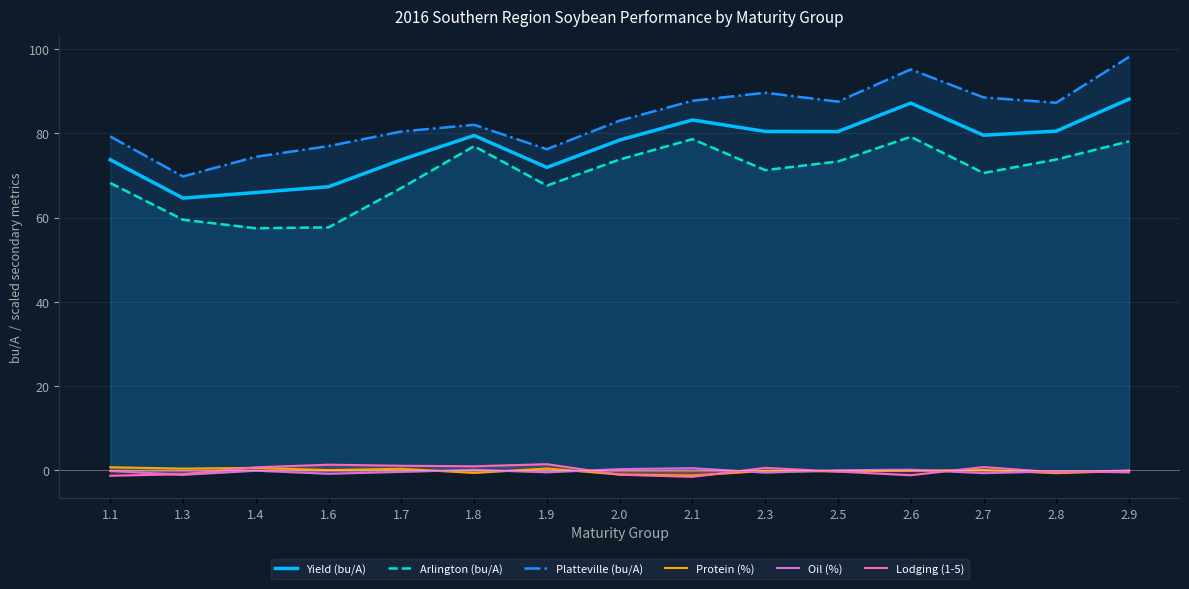

Which series has the largest total across all categories?

Platteville (bu/A)